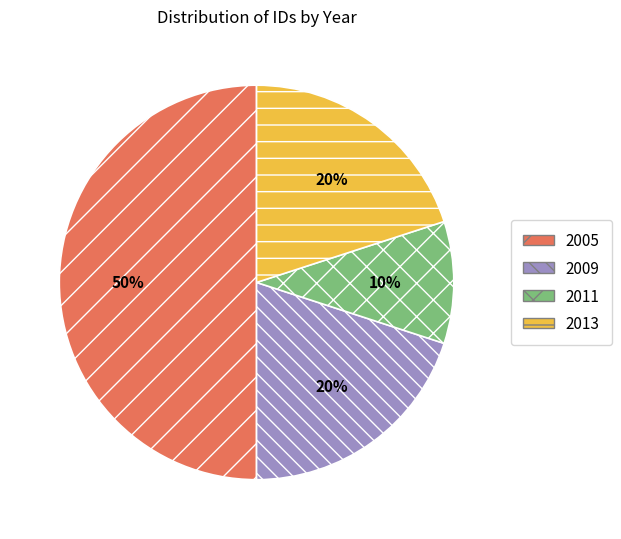

How many segments does this pie chart have?

4